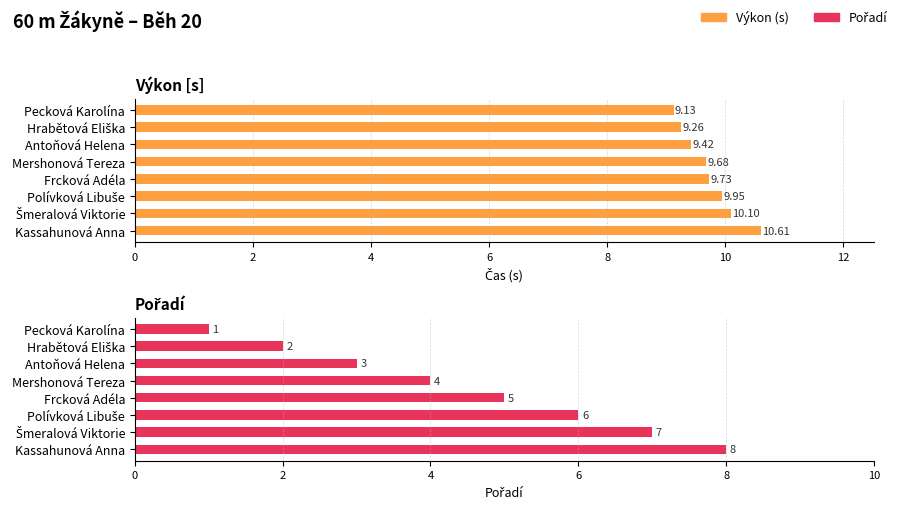

How many groups of bars are there?

8